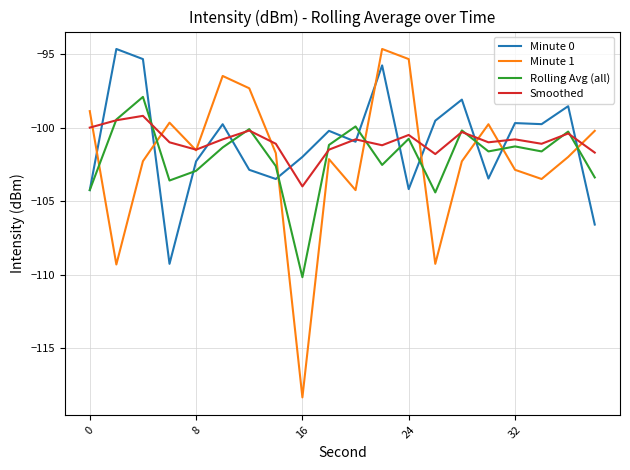

What is the minimum value for Rolling Avg (all)?

-110.2